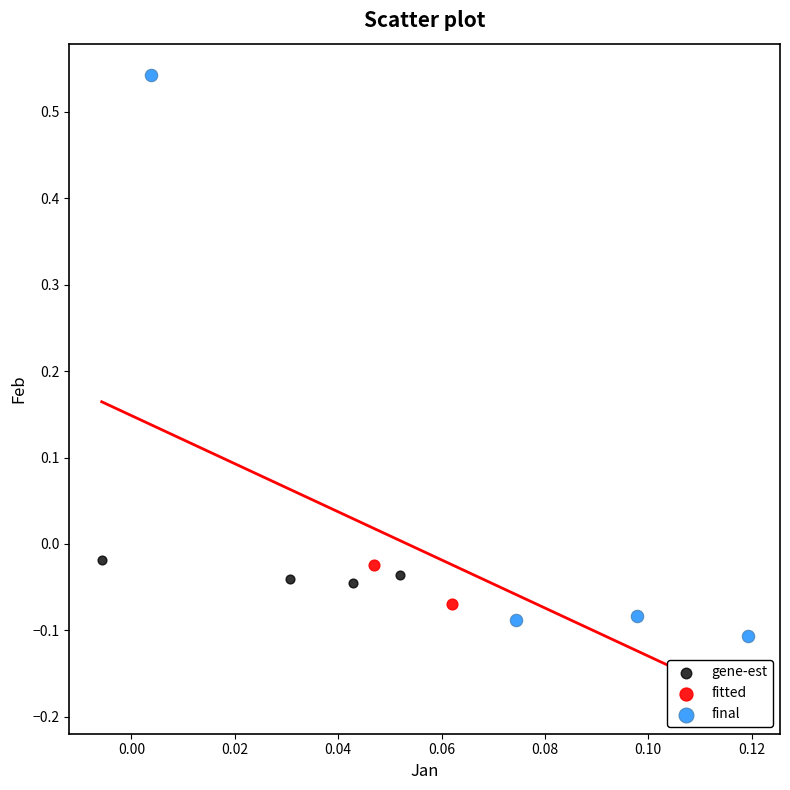

What are all the series names shown in the legend?

gene-est, fitted, final